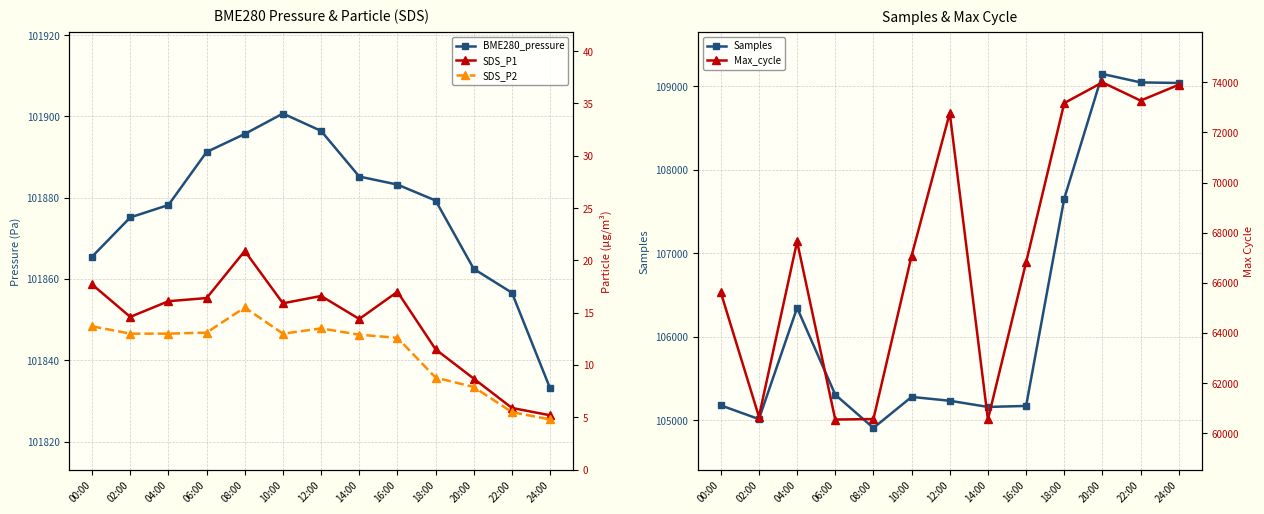

How many lines are shown in the chart?

5